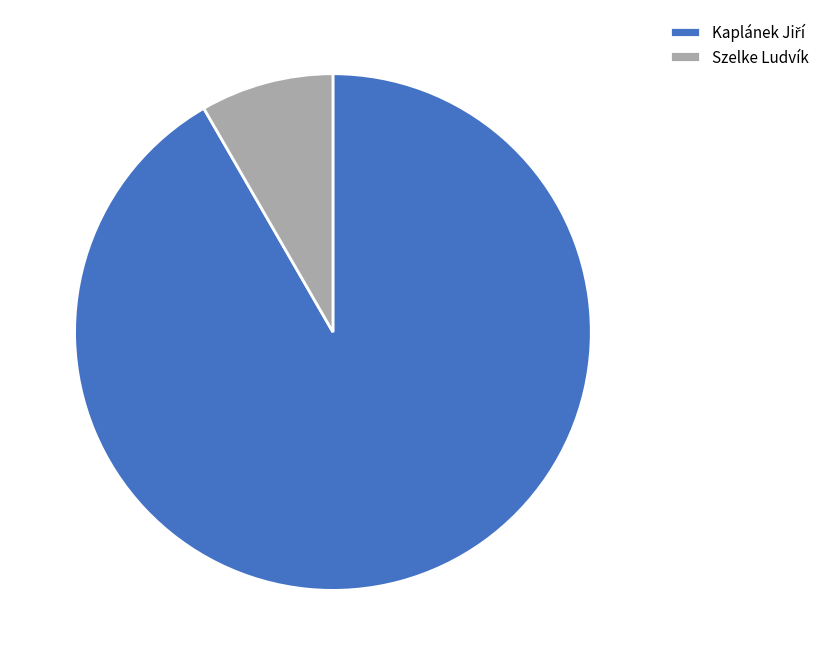

Which category has the smallest portion of the pie?

Szelke Ludvík